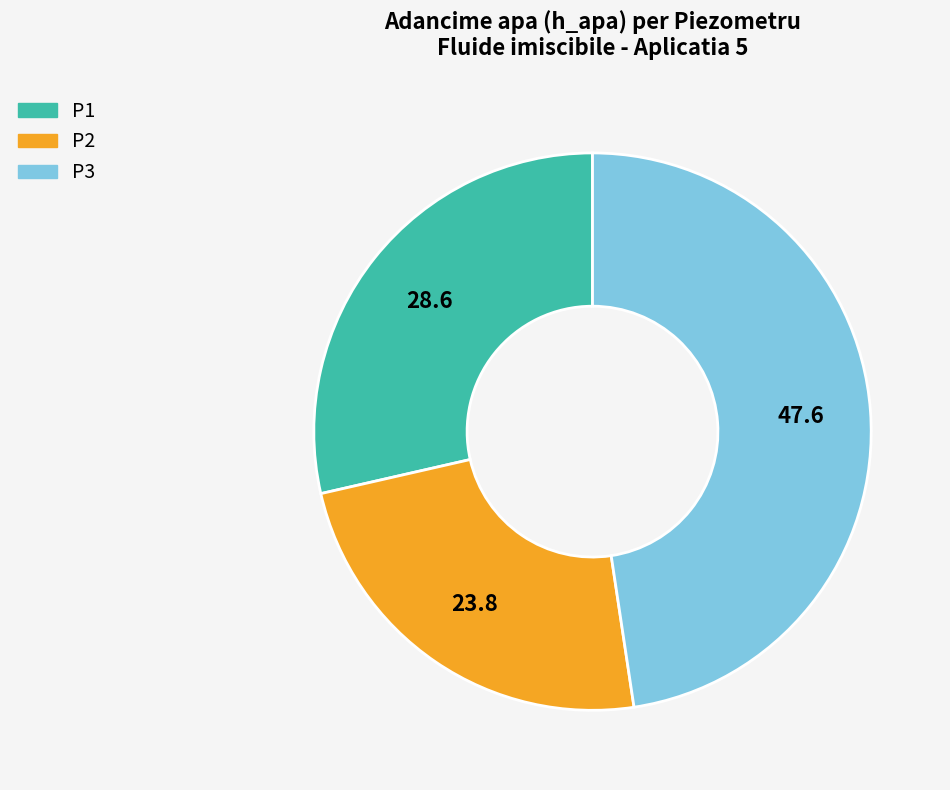

Rank the categories by value from lowest to highest.

P2, P1, P3